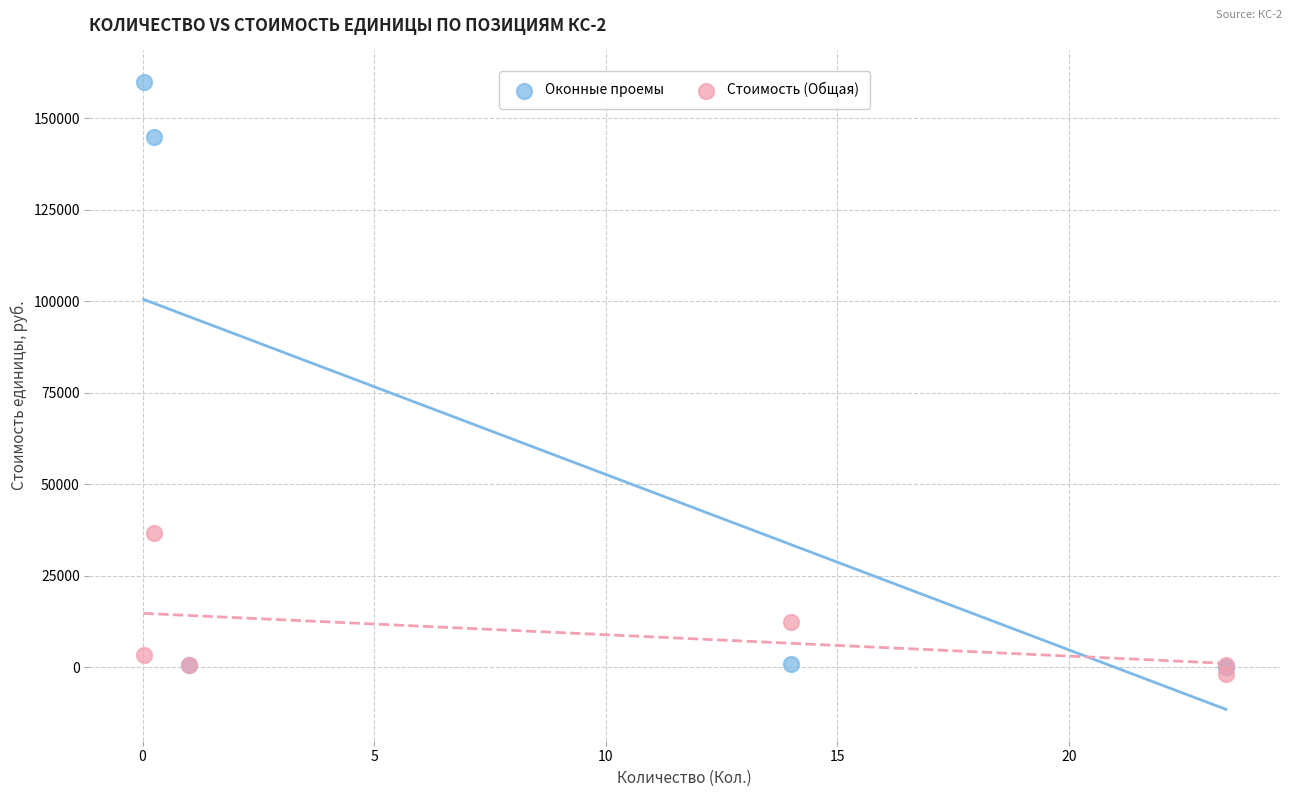

In the Стоимость (Общая) series, what Y value is closest to 17565?

12405.0